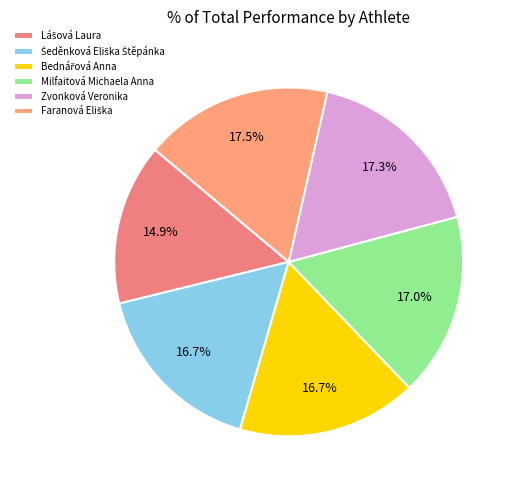

To the nearest percent, what is the combined percentage of Milfaitová Michaela Anna and Zvonková Veronika?

34%